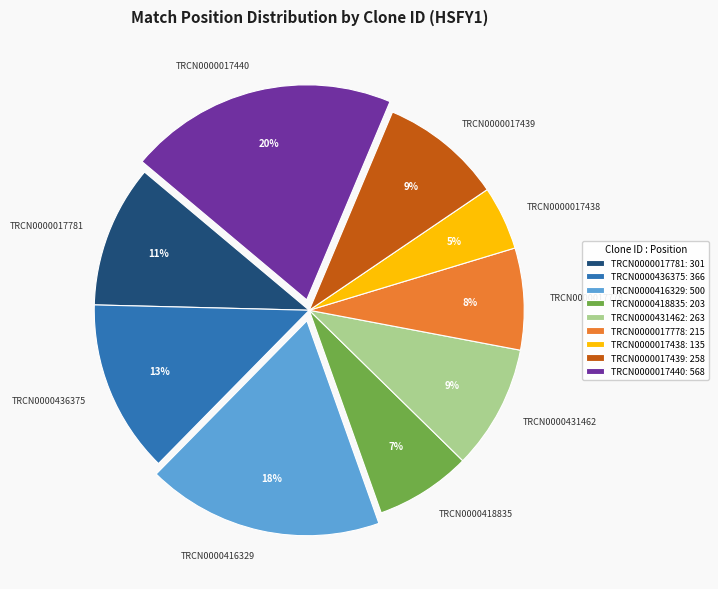

True or false: TRCN0000017781 accounts for 1% of the total.

False